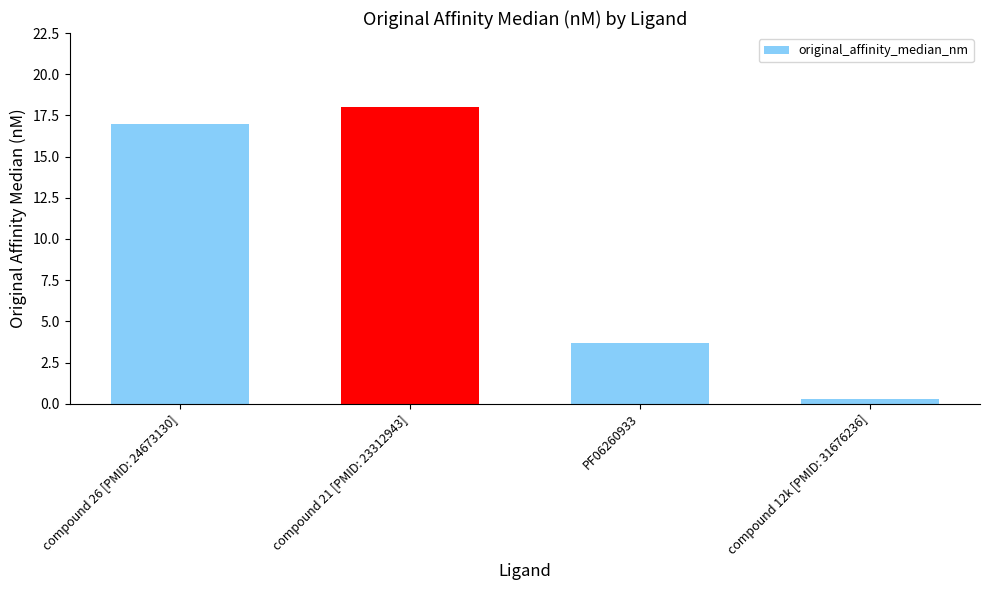

Reading left to right, extract all data points from this chart.

compound 26 [PMID: 24673130]=17.0	compound 21 [PMID: 23312943]=18.0	PF06260933=3.7	compound 12k [PMID: 31676236]=0.3